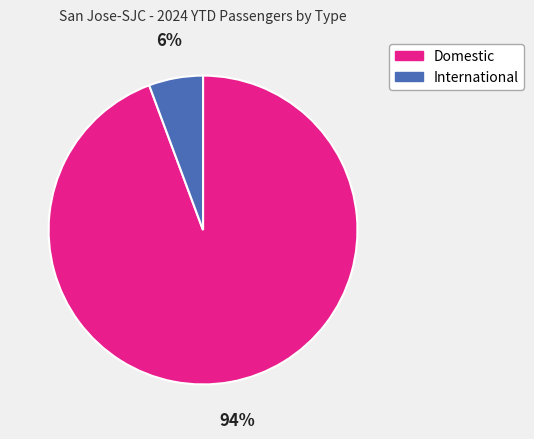

How many segments does this pie chart have?

2